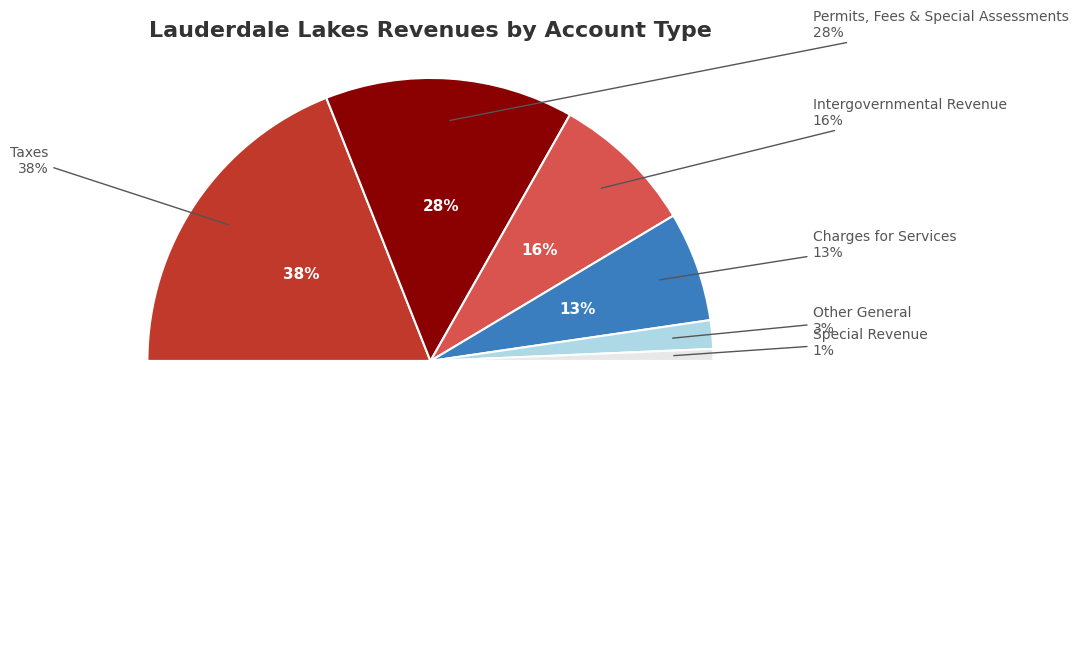

To the nearest percent, what is the average slice percentage?

17%